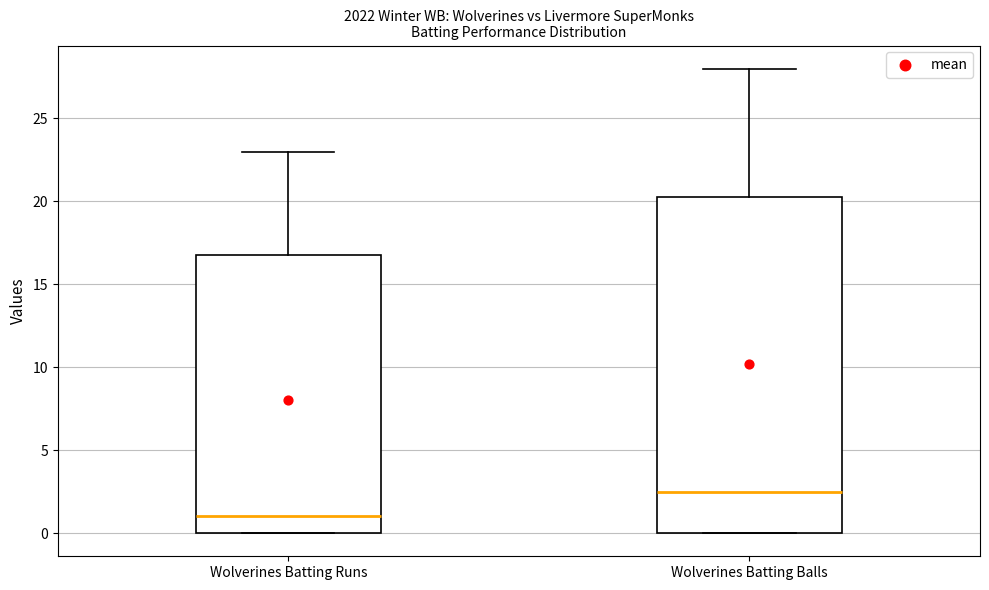

Reading left to right, transcribe this box plot: for each box, give where its median line is, the range the box spans, and where its two whiskers end, as read against the y-axis. The values are not printed on the chart, so give them approximately, as read against the axis.

Wolverines Batting Runs: median 1.0, box 0.0 to 17.0, whiskers 0.0 to 23.0
Wolverines Batting Balls: median 2.5, box 0.0 to 20.5, whiskers 0.0 to 28.0